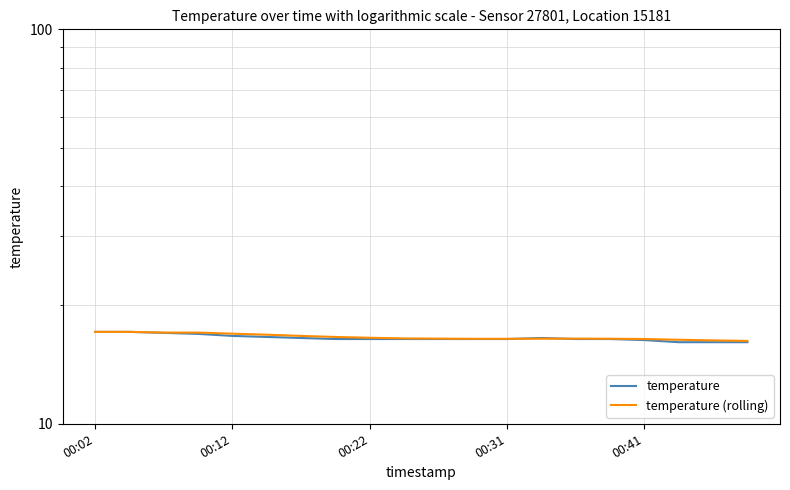

How many series are shown in this chart?

2